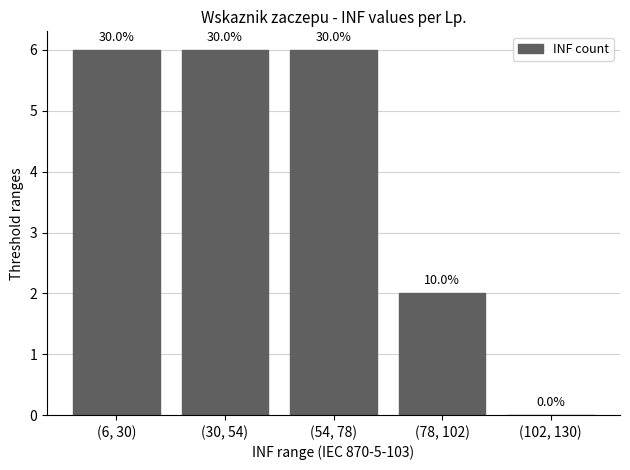

List the labels in order of value, smallest first.

(102, 130), (78, 102), (6, 30), (30, 54), (54, 78)